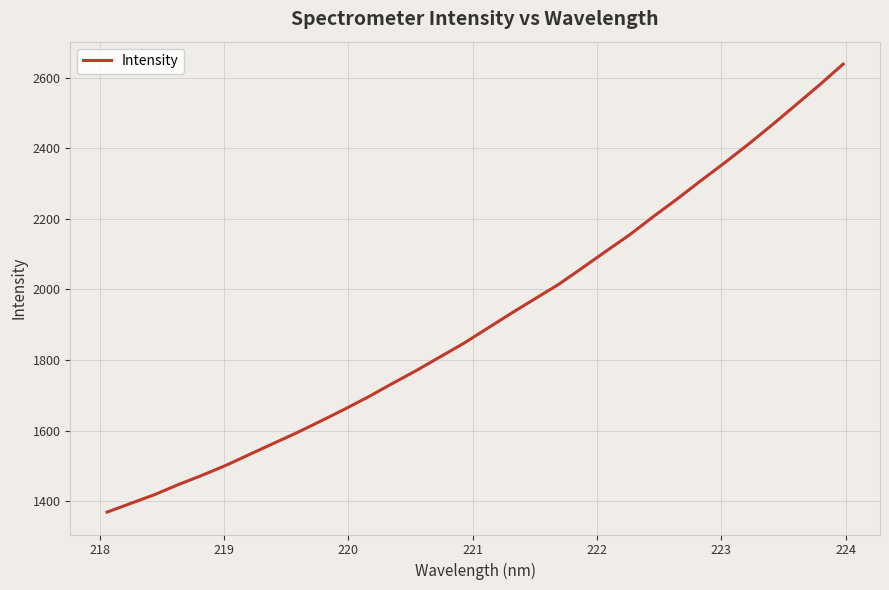

What is the difference between the maximum and minimum values?

1269.3